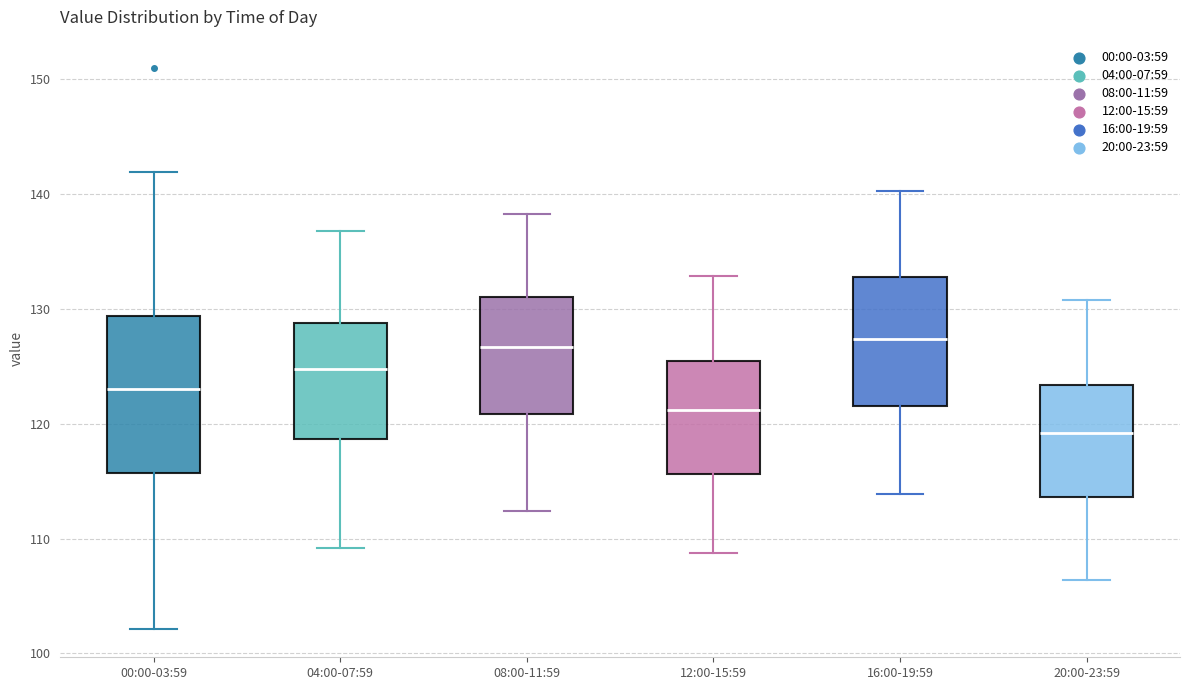

Which box's median line is the lowest?

20:00-23:59